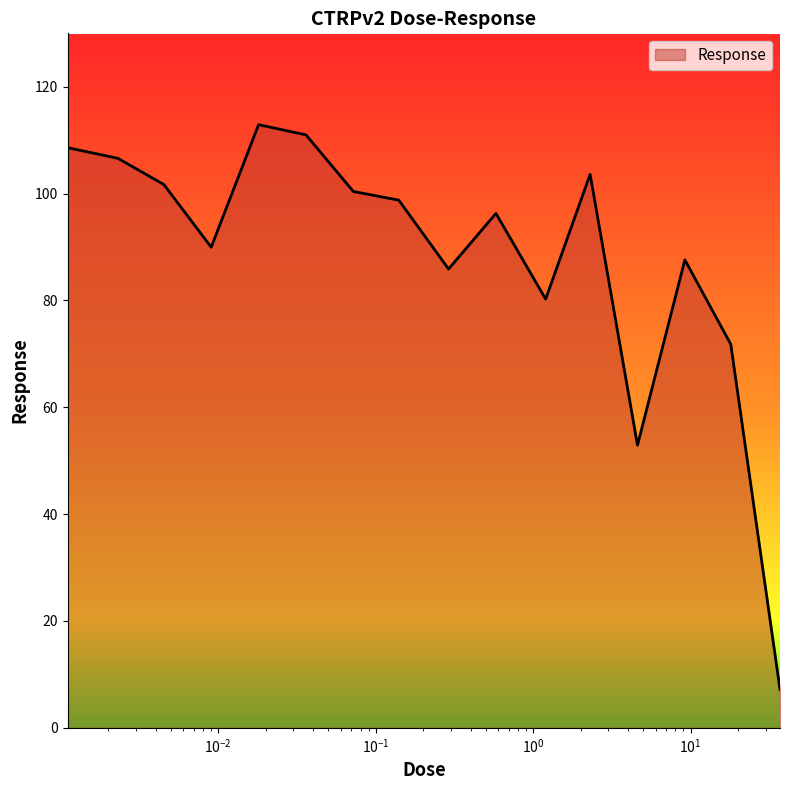

How many lines are shown in the chart?

1